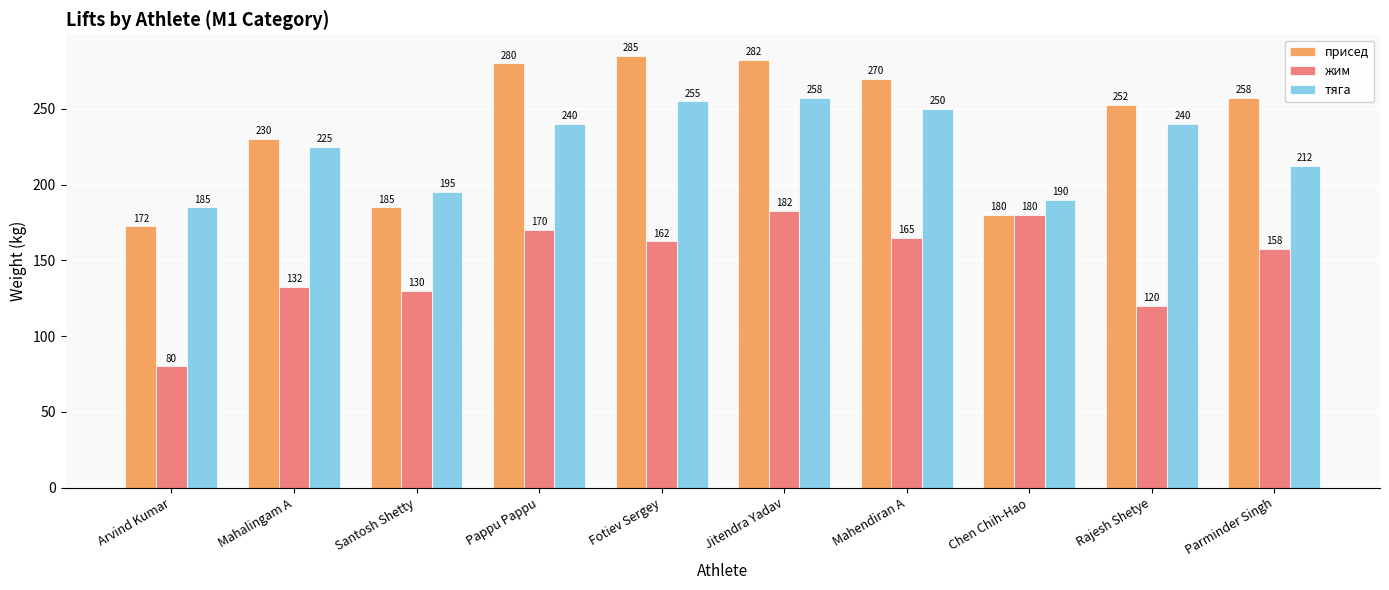

List the series in order of their peak value, highest first.

присед, тяга, жим